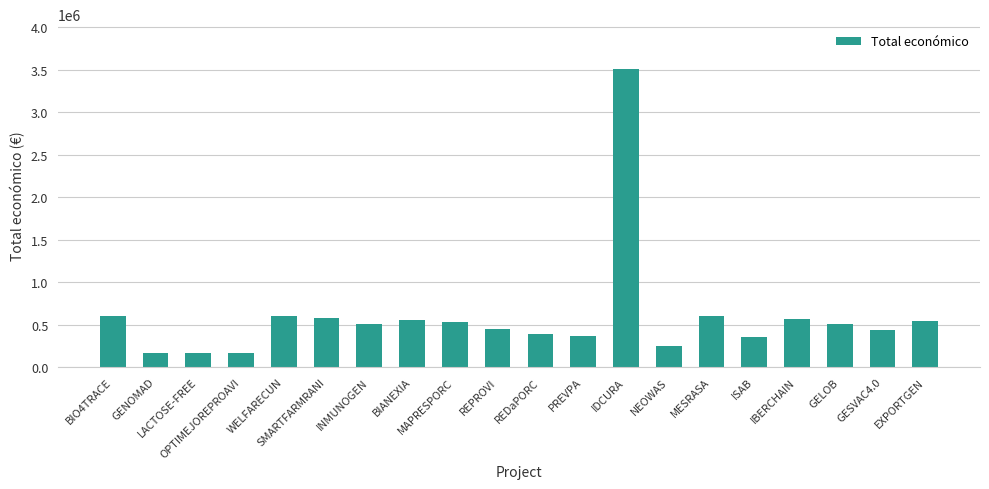

What is the value of the 3rd bar from the left?

164733